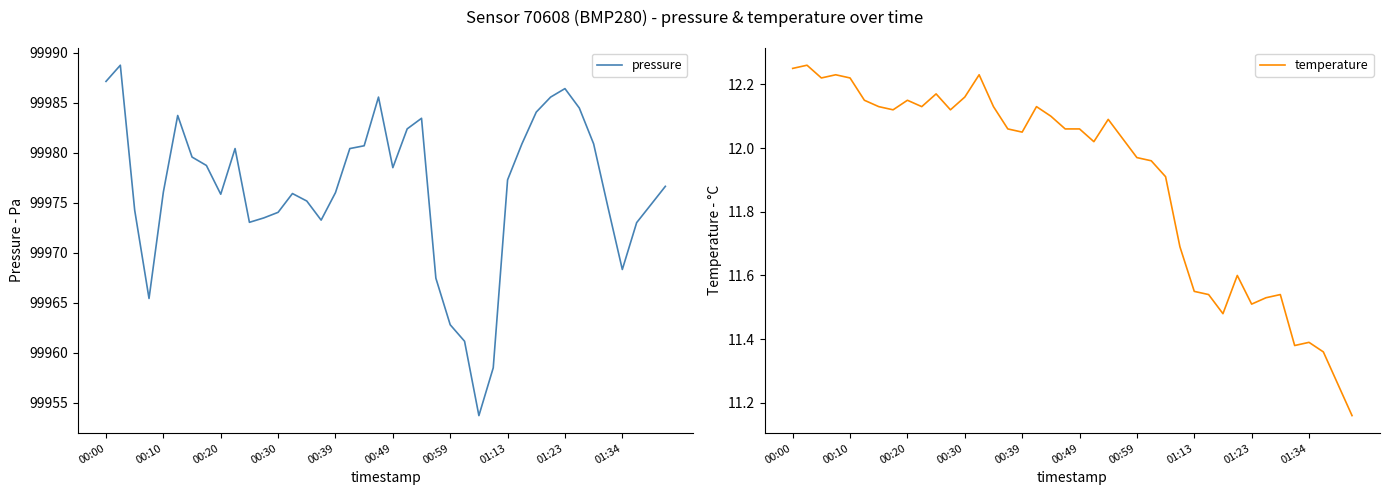

How many lines are shown in the chart?

2